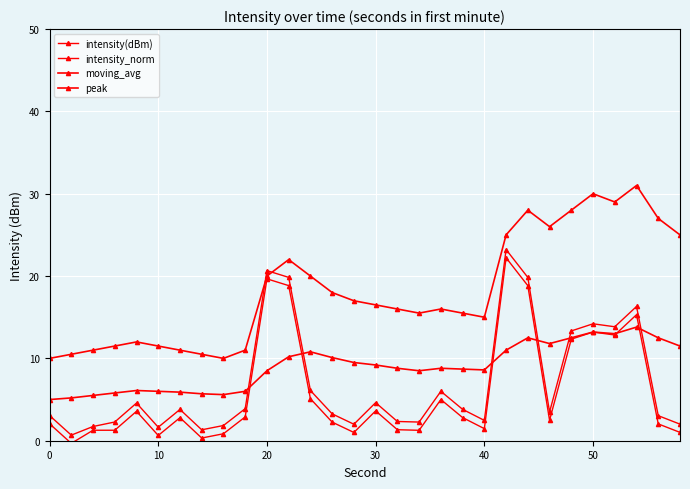

What is the minimum value for intensity(dBm)?

0.7